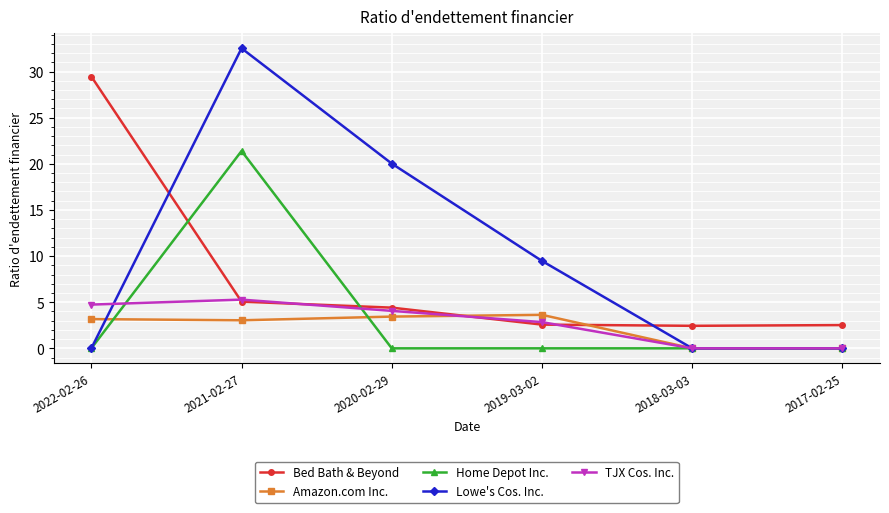

Is it true that TJX Cos. Inc. equals 1.8 at 2018-03-03?

False